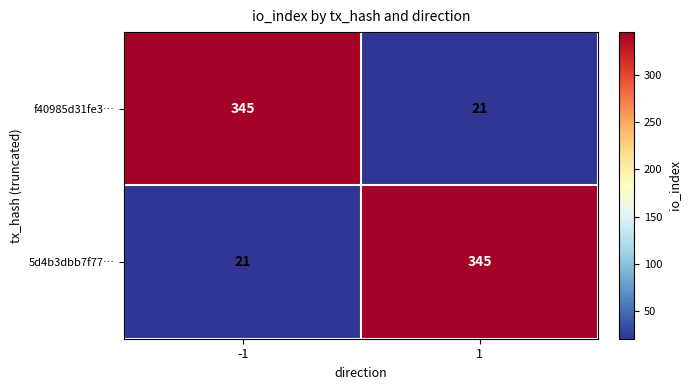

What is the total value across all series at -1?

366